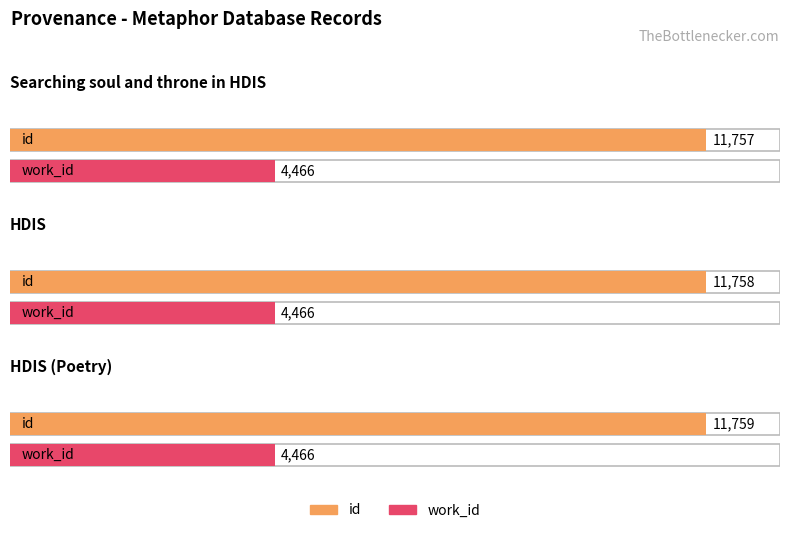

What is the label of the 3rd bar from the left?

HDIS (Poetry)